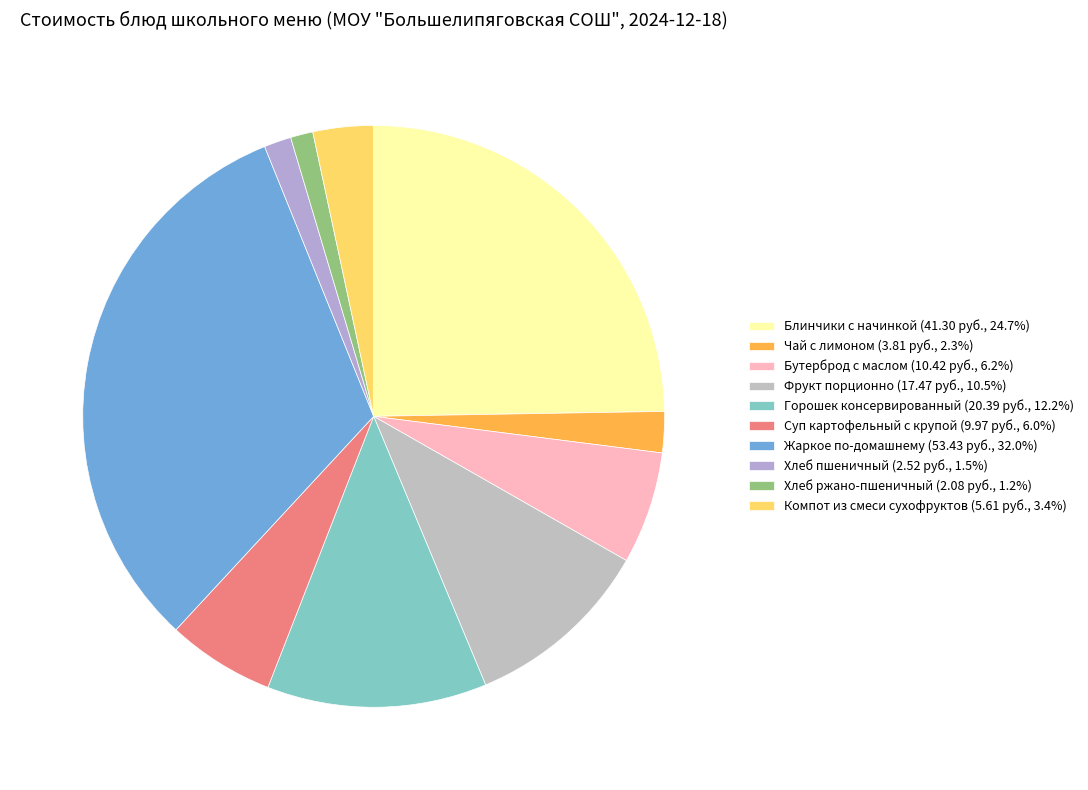

Which slice is the smallest?

Хлеб ржано-пшеничный